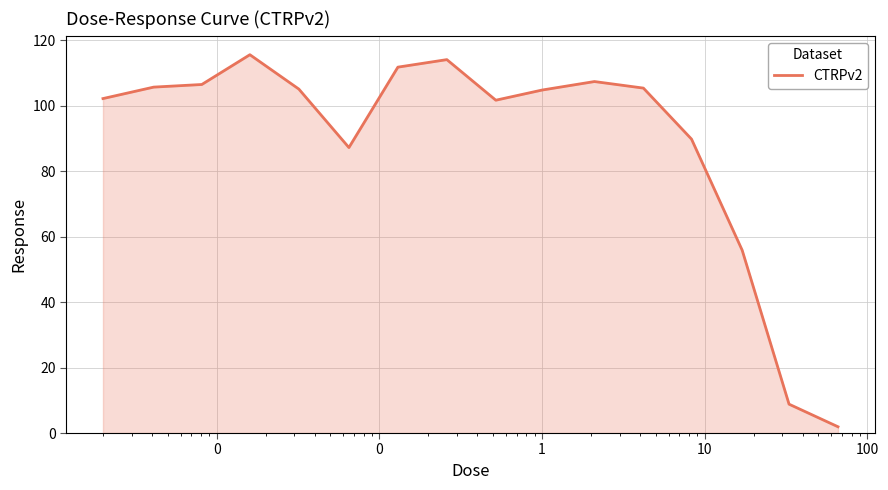

True or false: the data has more than 2 interior local peaks.

True